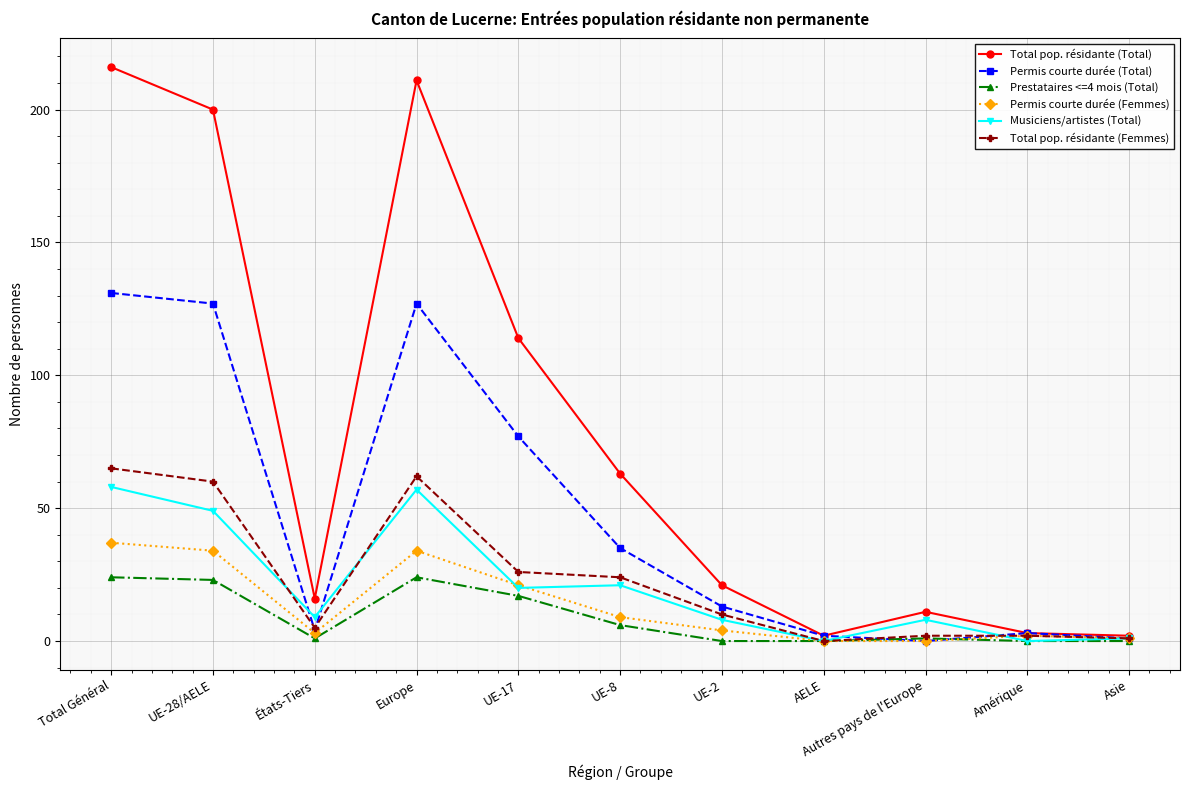

What is the spread (max minus min) of values at Total Général?

192